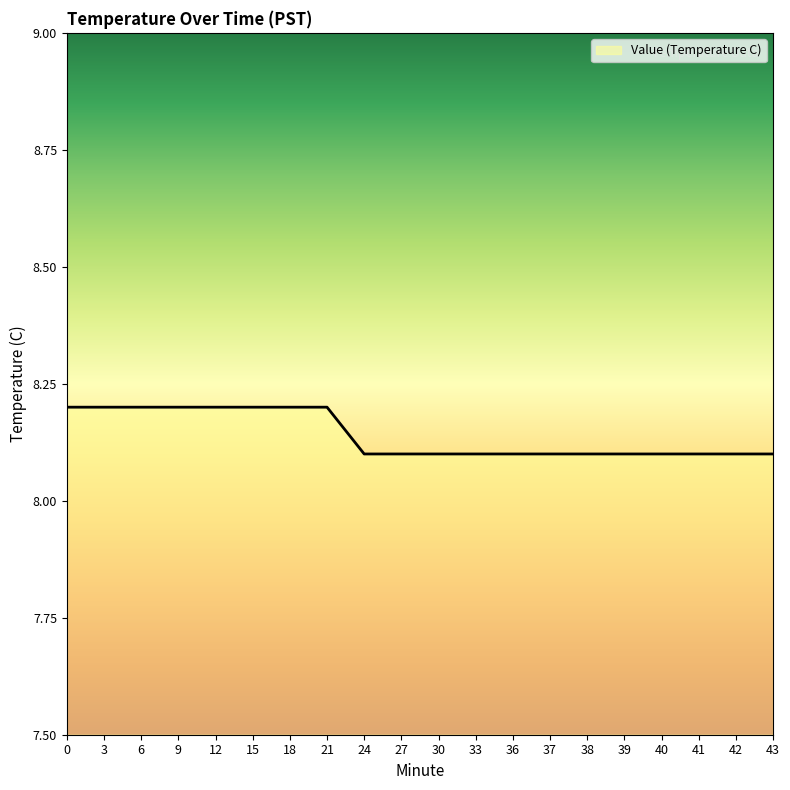

The chart shows a value of 8.1 at 42. True or false?

True